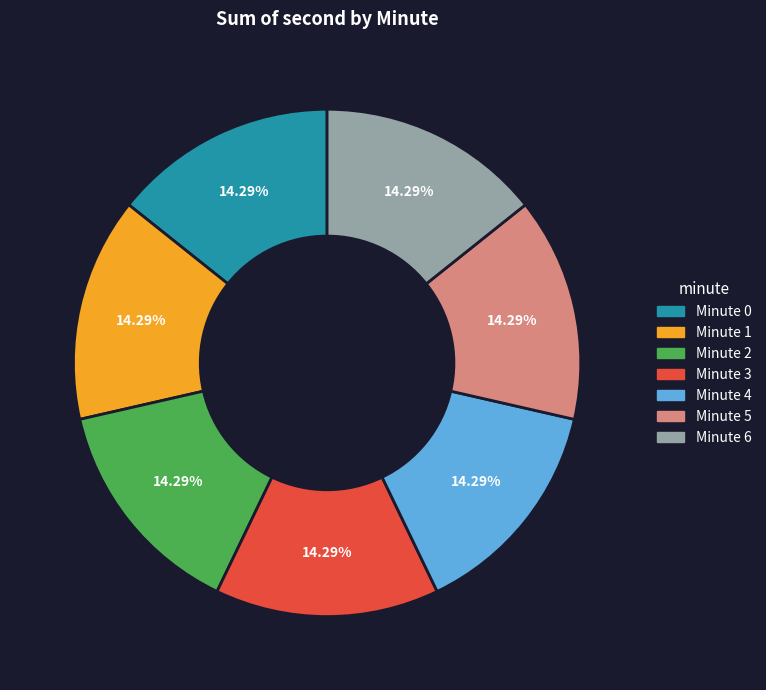

Is there any slice that represents more than half of the pie?

No